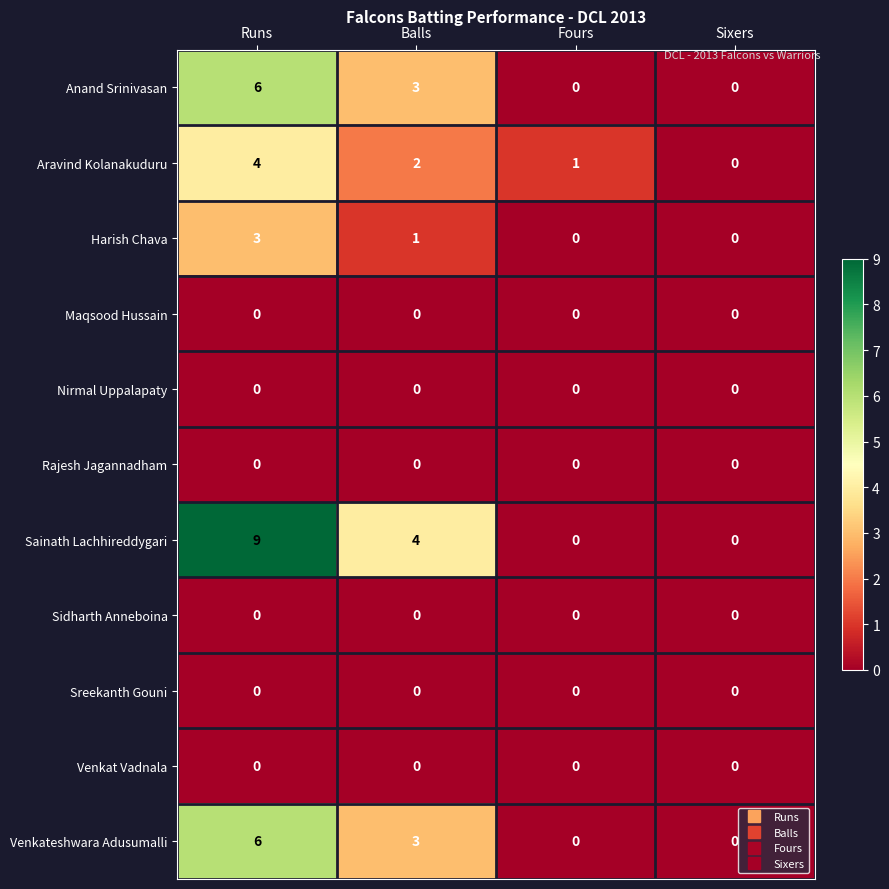

Between Runs and Fours, which series saw the biggest shift?

Sainath Lachhireddygari